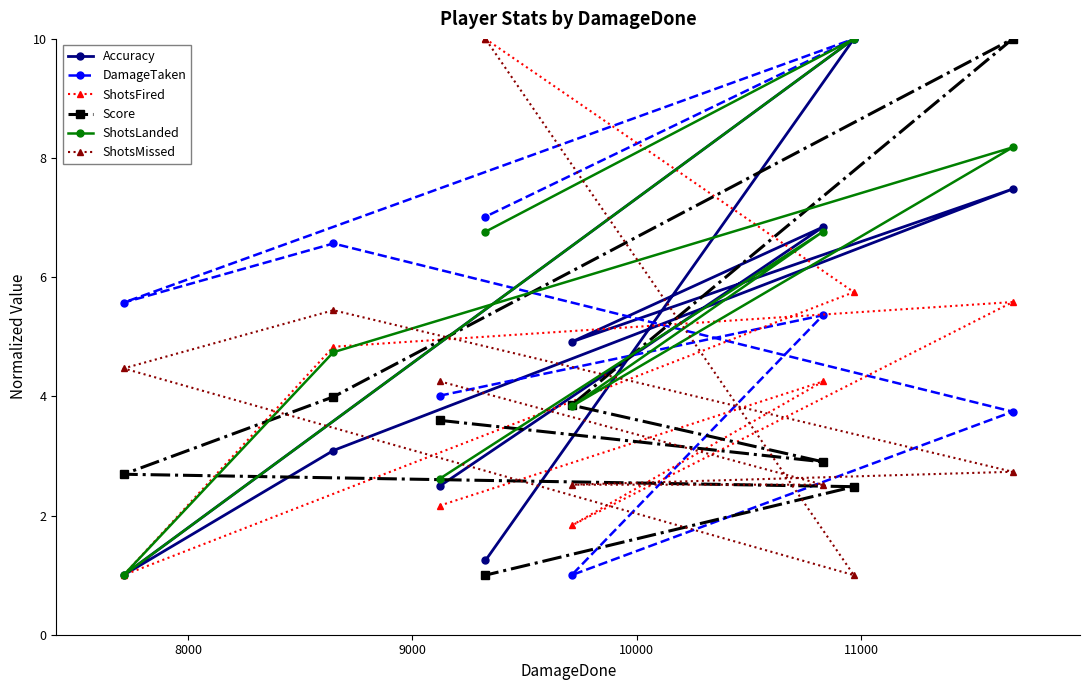

What is the average value of the Accuracy series?

4.6